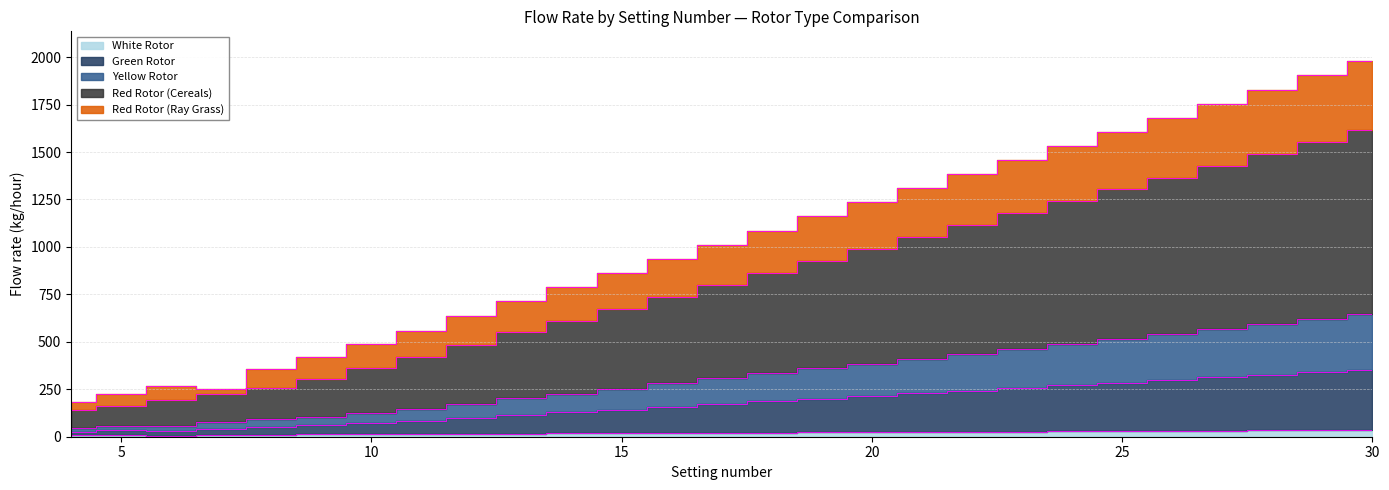

The value of Yellow Rotor at 11 is 83.3. True or false?

True